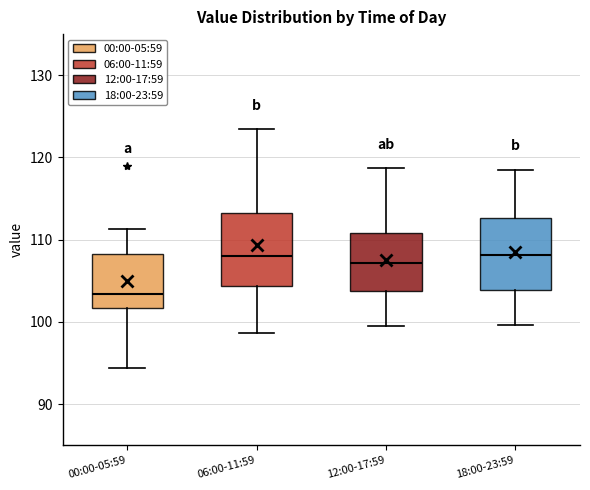

Reading left to right, transcribe this box plot: for each box, give where its median line is, the range the box spans, and where its two whiskers end, as read against the y-axis. The values are not printed on the chart, so give them approximately, as read against the axis.

00:00-05:59: median 103, box 102 to 108, whiskers 94 to 111
06:00-11:59: median 108, box 104 to 113, whiskers 99 to 123
12:00-17:59: median 107, box 104 to 111, whiskers 100 to 119
18:00-23:59: median 108, box 104 to 113, whiskers 100 to 119